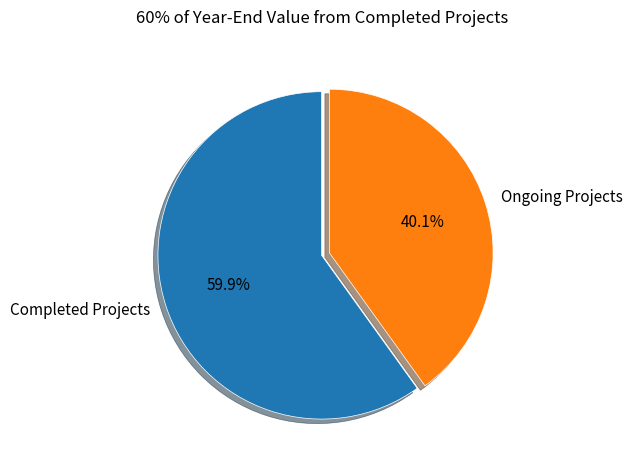

Between Completed Projects and Ongoing Projects, which is larger?

Completed Projects